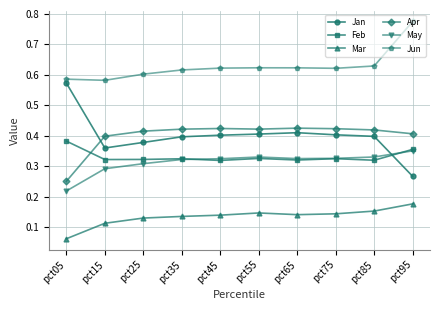

True or false: Feb has a value of 0.5 at pct55.

False